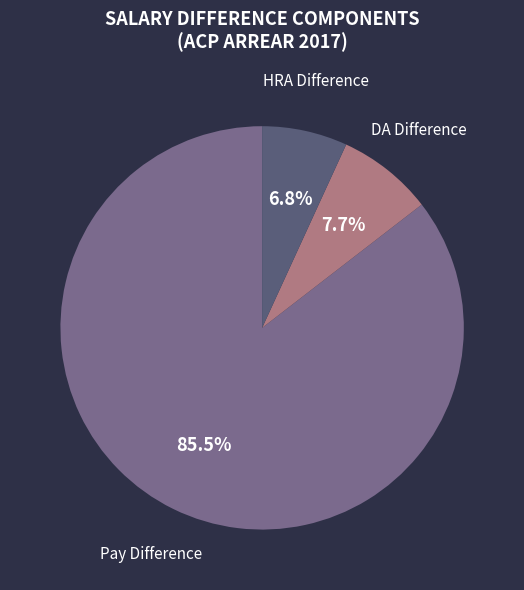

What percentage is the HRA Difference slice, to the nearest percent?

7%